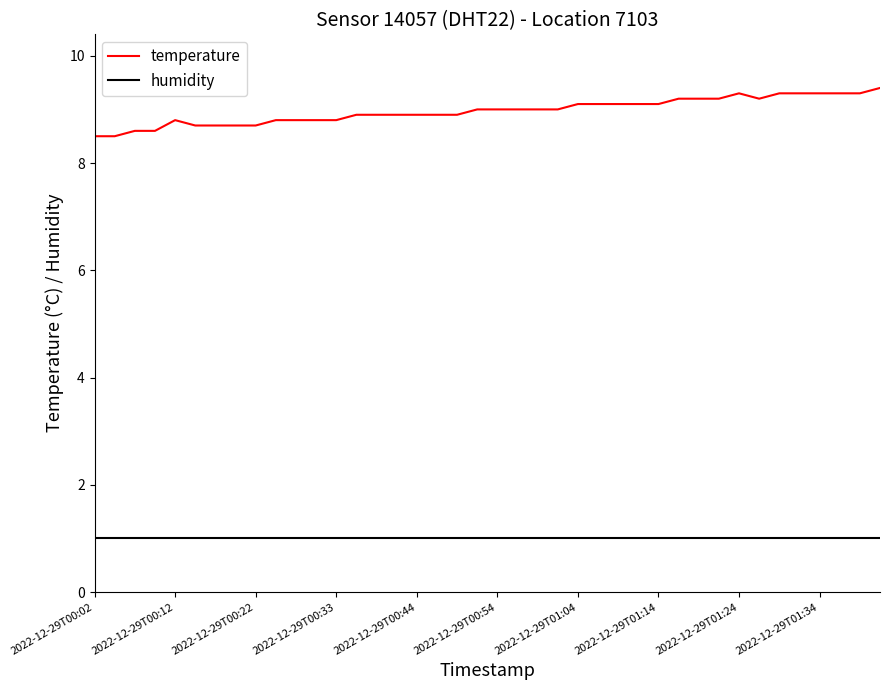

List the series in order of their peak value, lowest first.

humidity, temperature